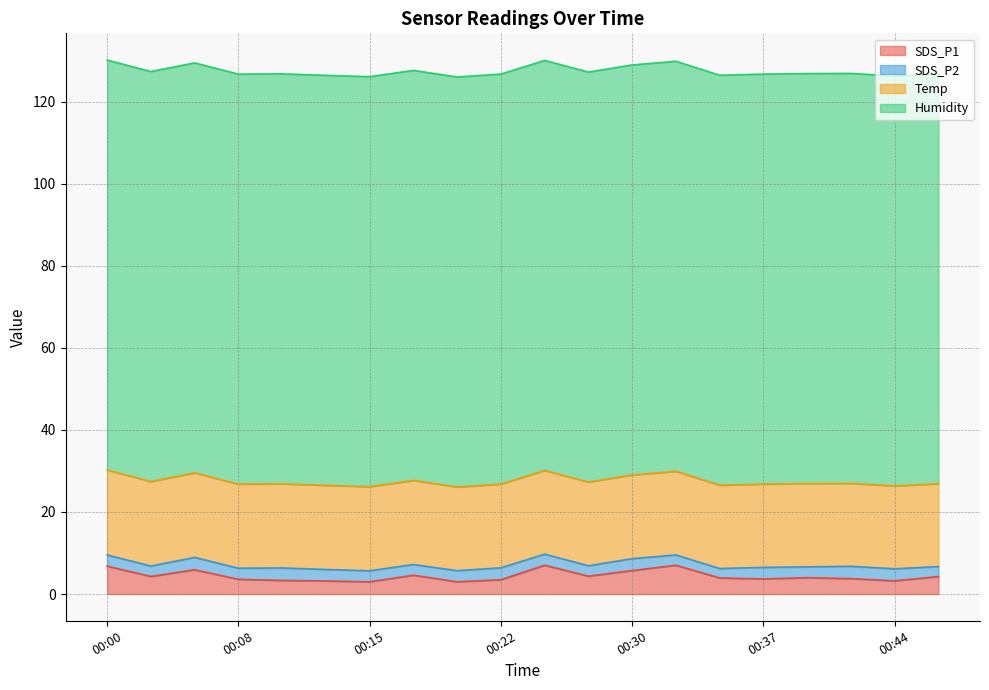

True or false: Humidity and SDS_P1 intersect in this chart.

False